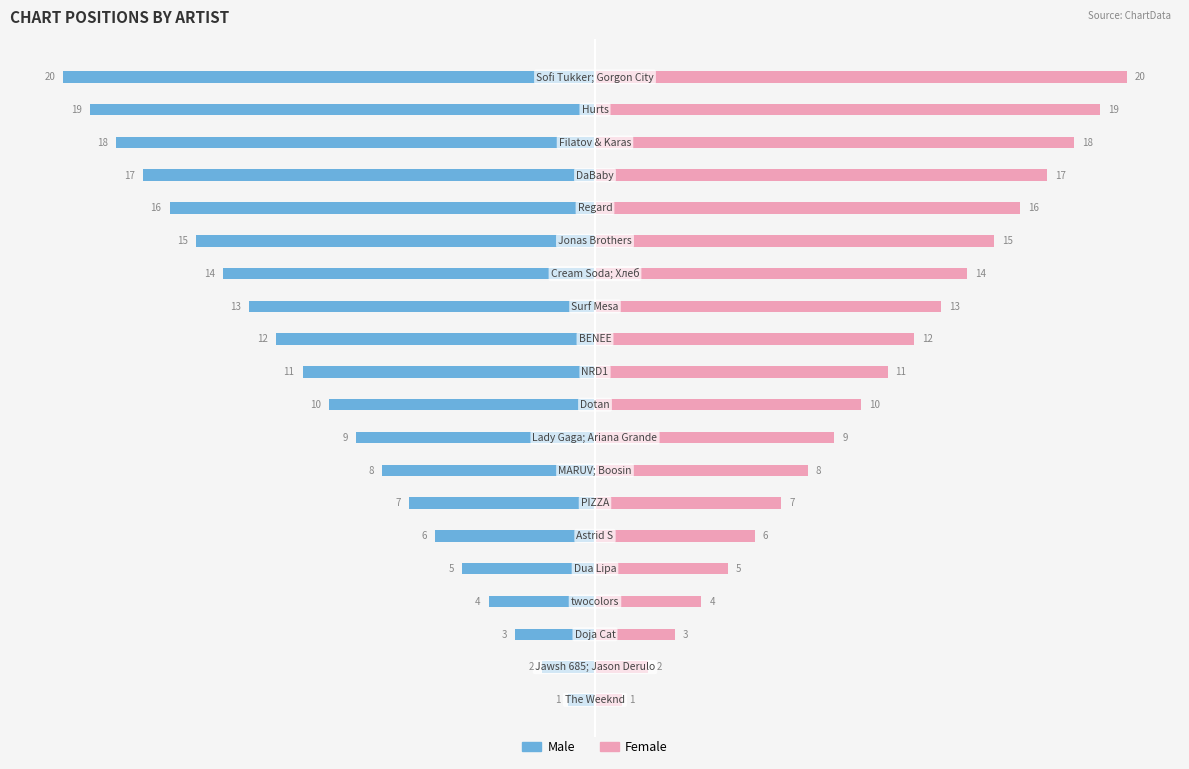

How many data points in Male are less than -10?

10